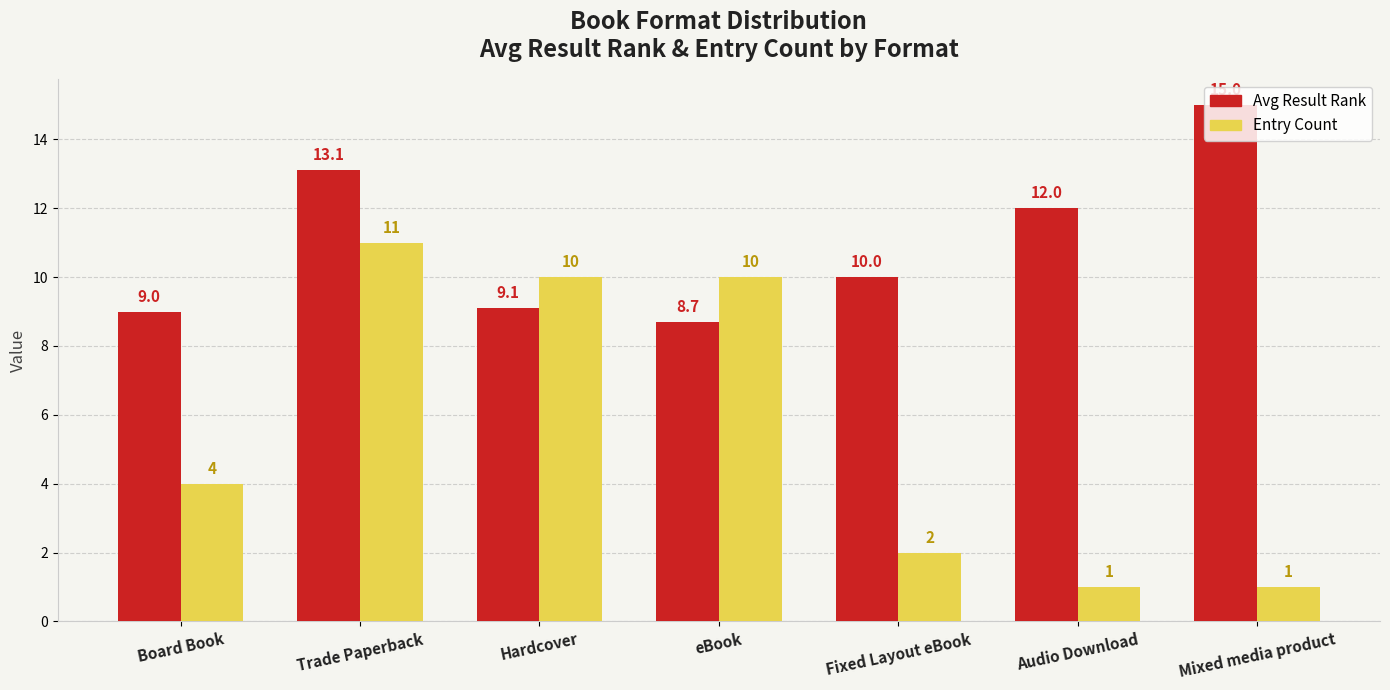

What is the value of the Avg Result Rank bar at the 7th from the left?

15.0